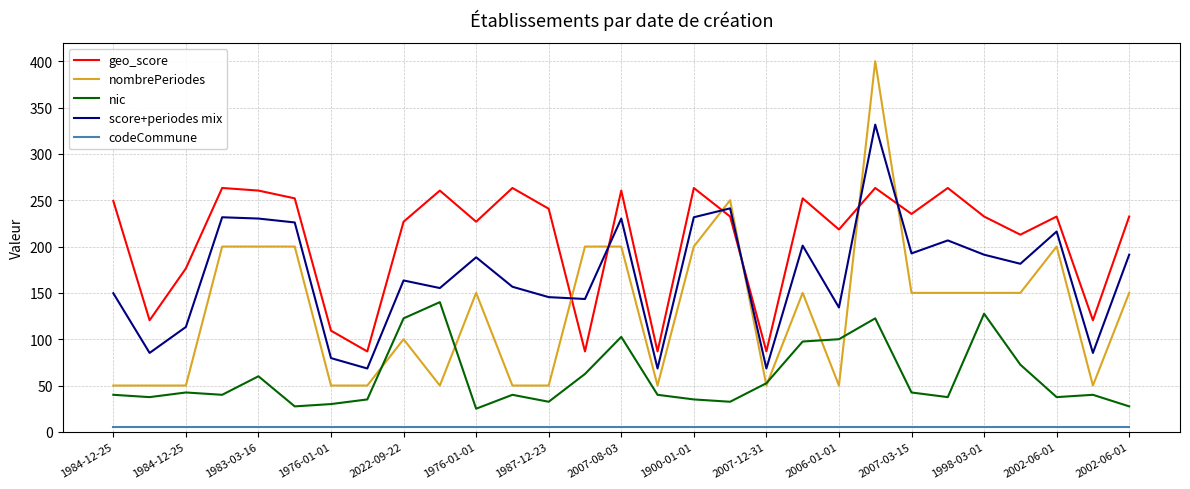

What is the highest value of the nombrePeriodes series?

400.0